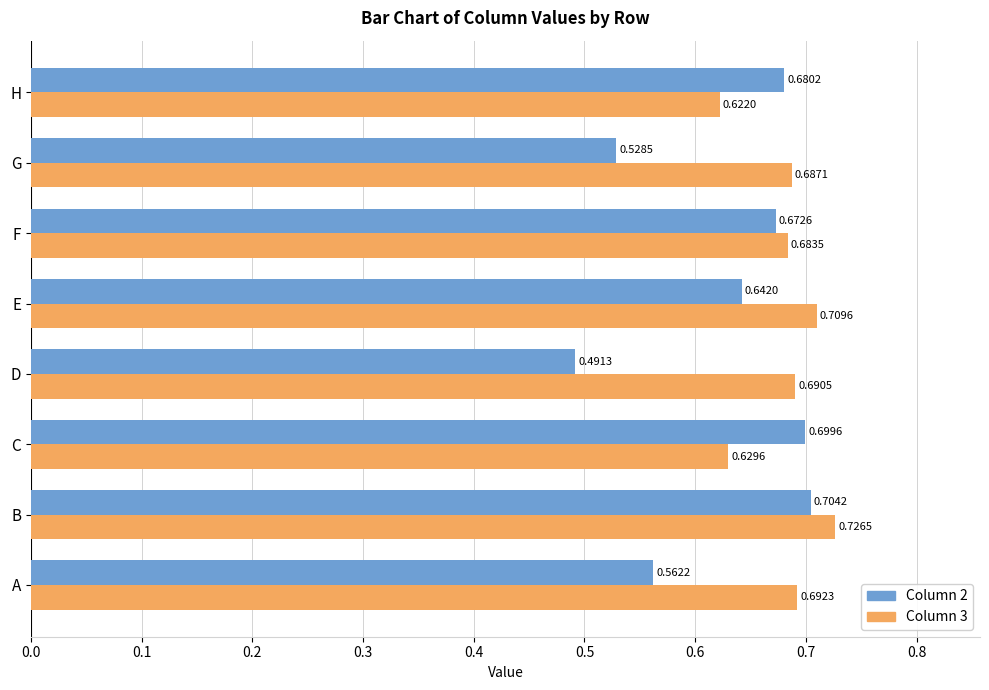

At which category is the sum across all series the highest?

B